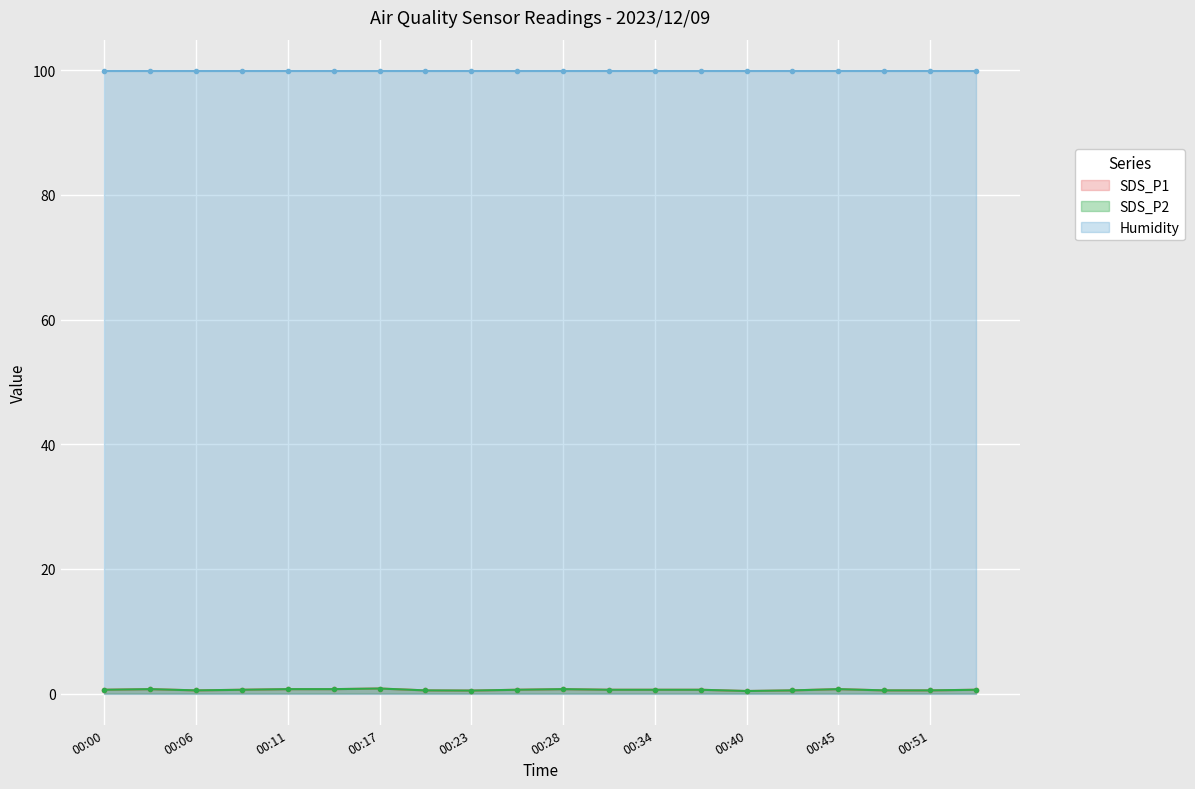

True or false: SDS_P2 and SDS_P1 cross at least once.

False